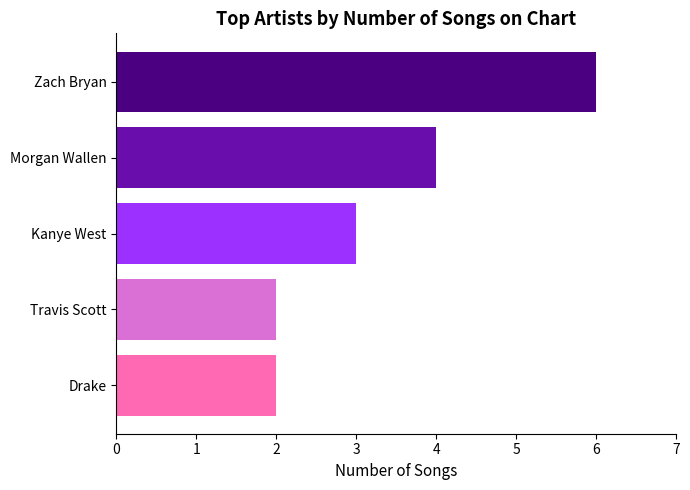

What is the label of the 2nd bar from the bottom?

Travis Scott